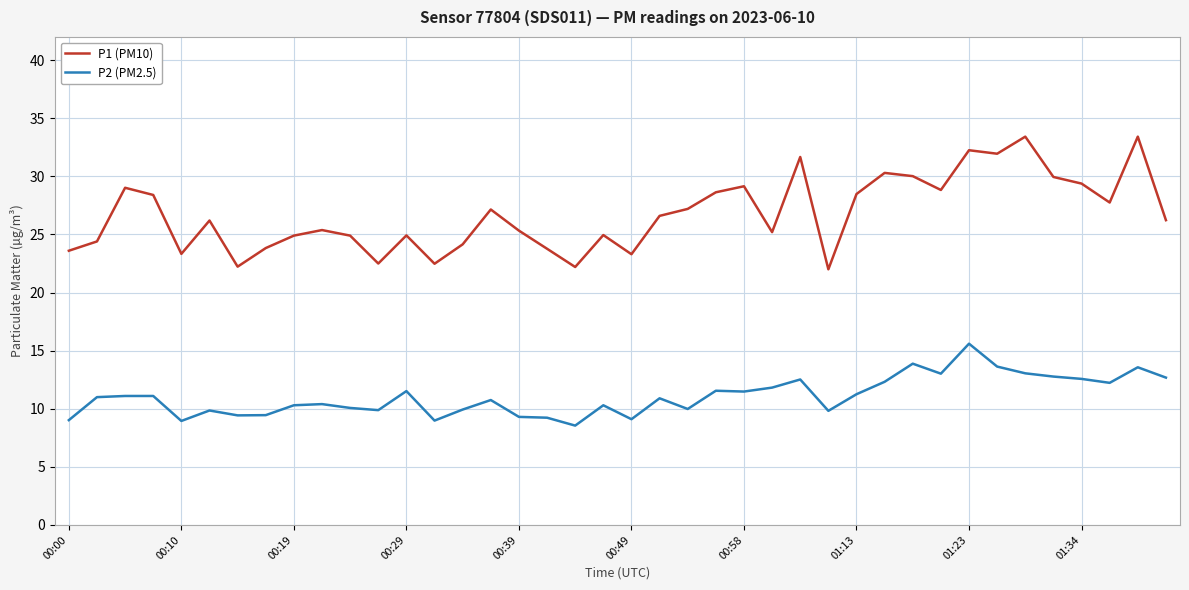

True or false: P2 (PM2.5) and P1 (PM10) cross at least once.

False